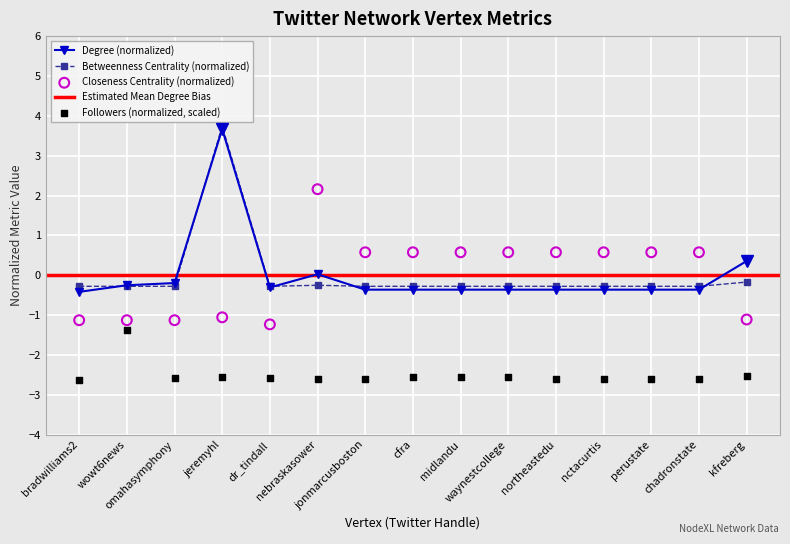

What is the value of the Degree (normalized) point at the 12th from the left?

-0.4